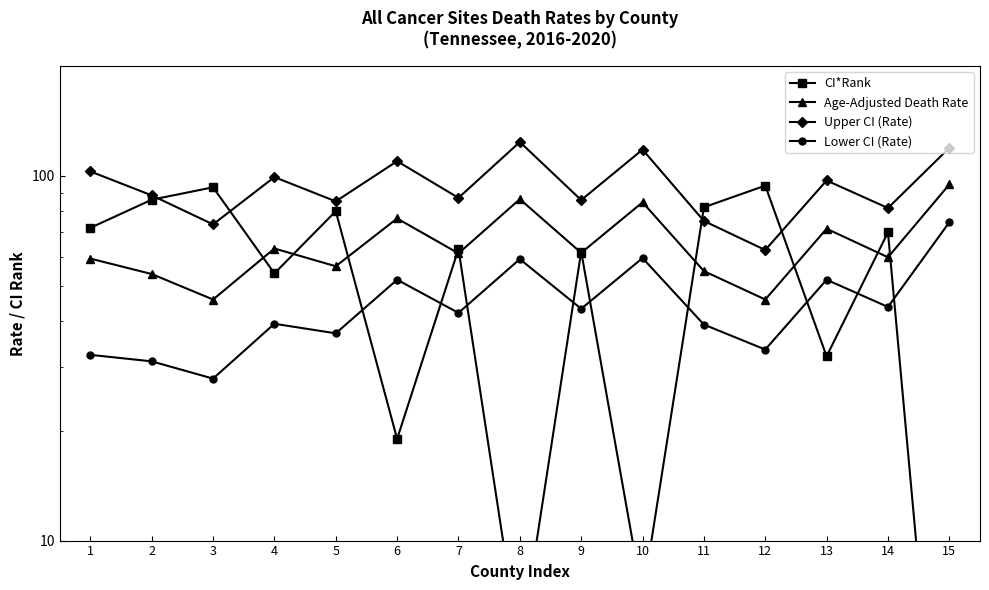

At which category is the sum across all series the highest?

15